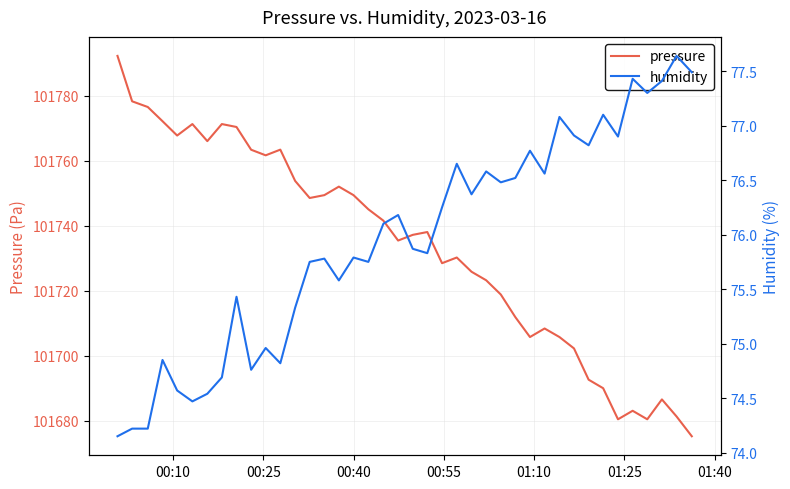

Is this an area chart (filled region under the line)?

No